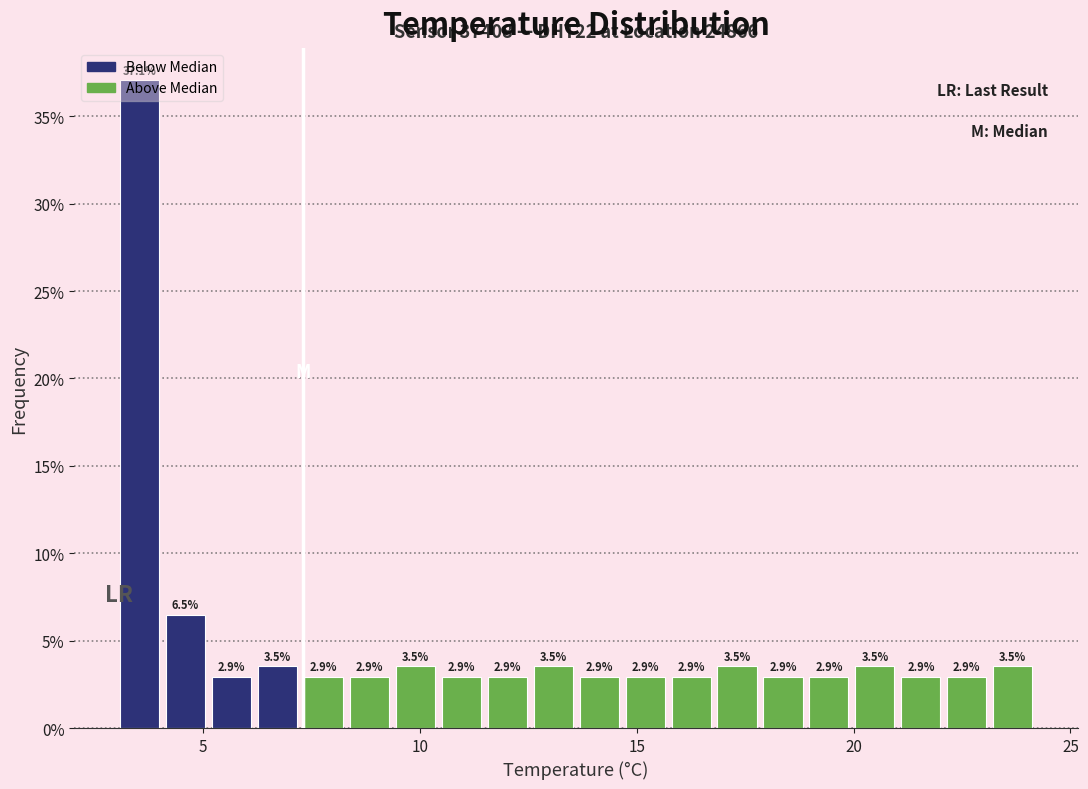

Read against the x-axis, roughly where is the centre of the tallest bar?

3.5